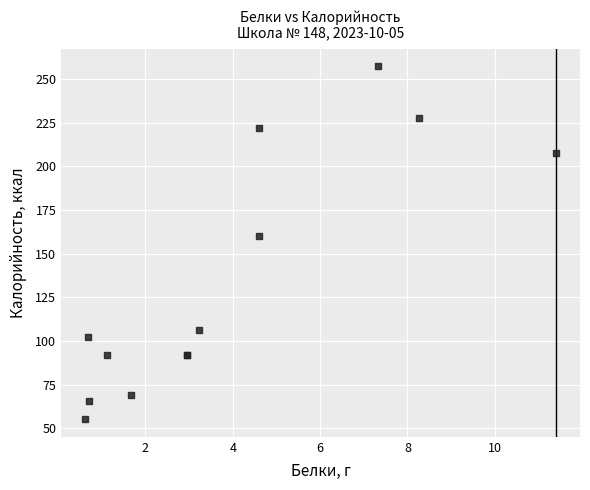

What Y value in the scatter plot is closest to 156?

160.0